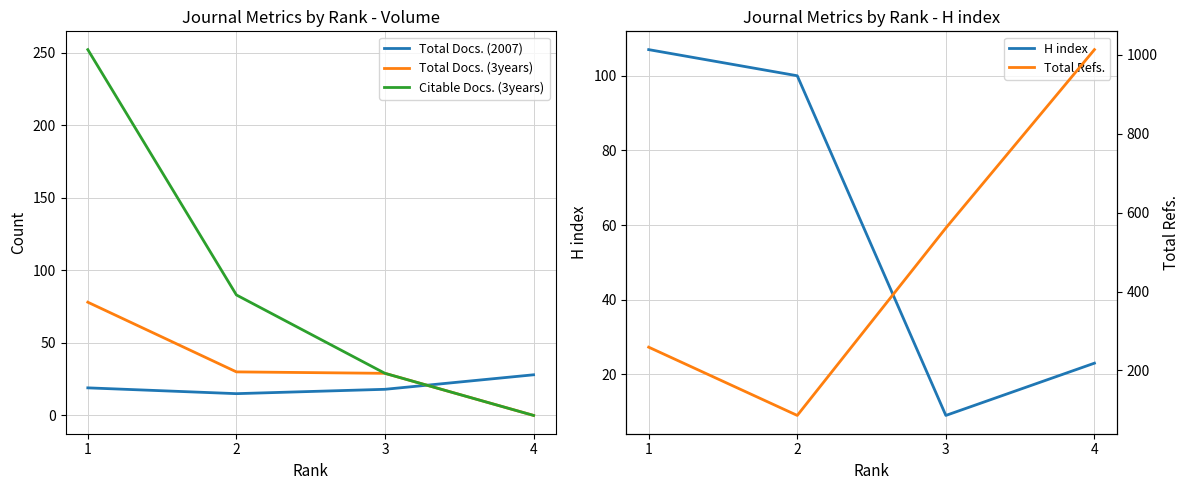

At which label does Total Refs. reach its peak?

4